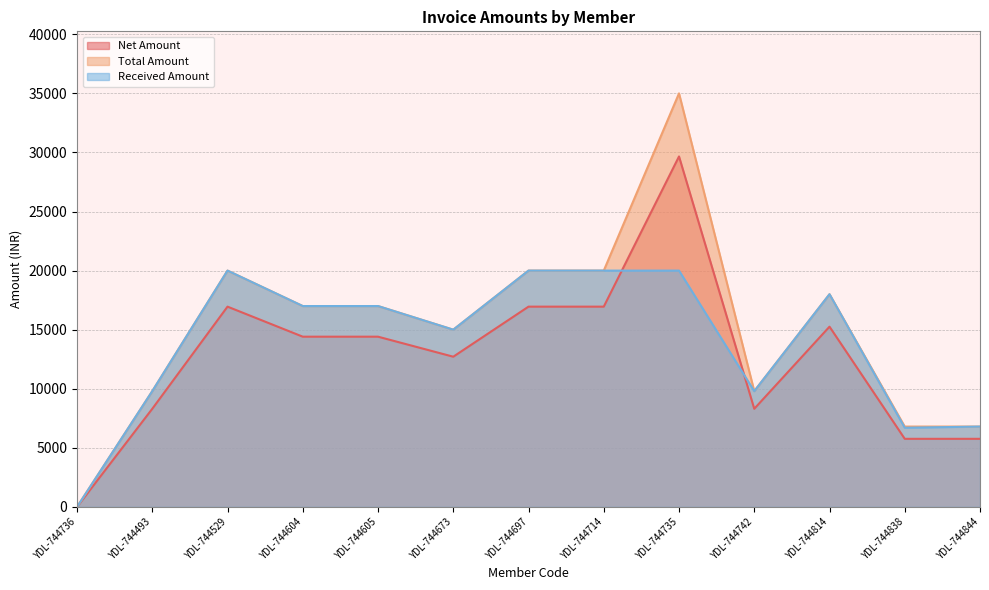

At which label does Total Amount first exceed 17000?

YDL-744529